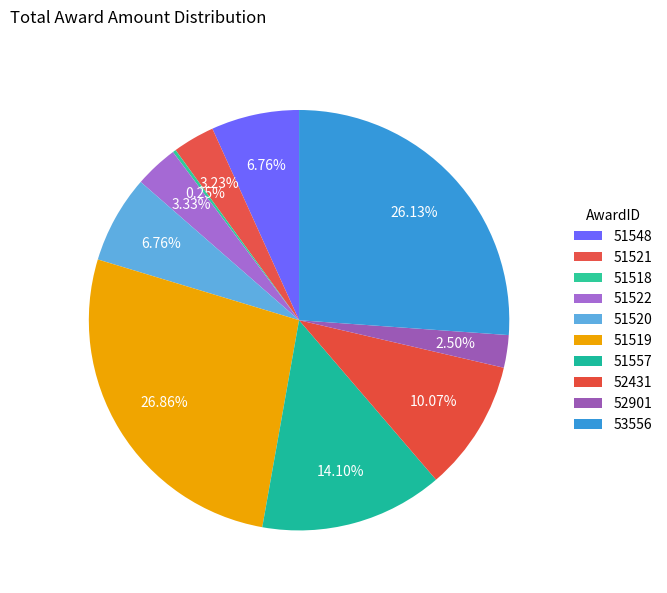

What is the ratio of the value at 52901 to the value at 51521?

0.8